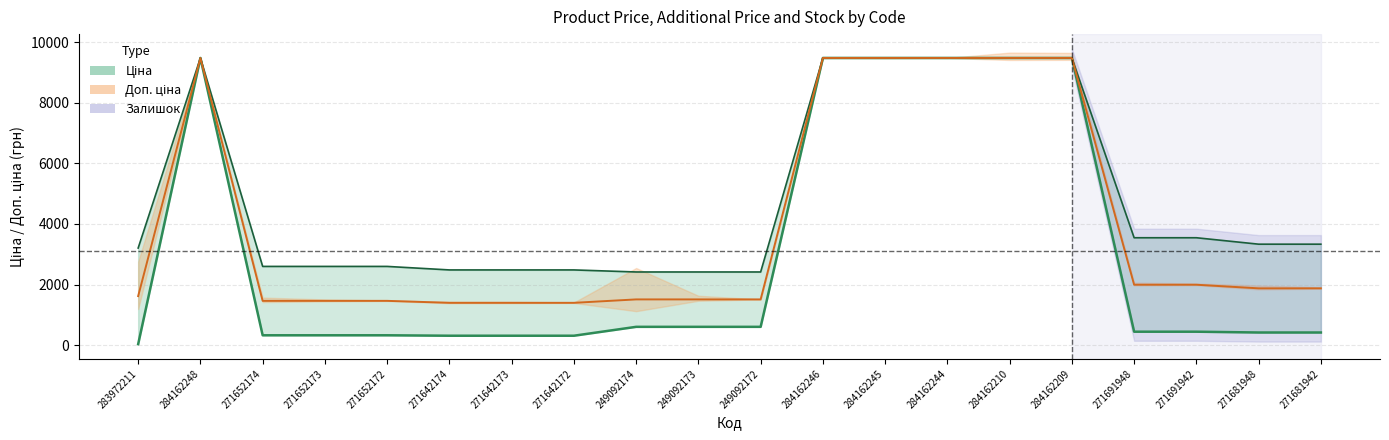

Which category has the highest value across all series?

284162248